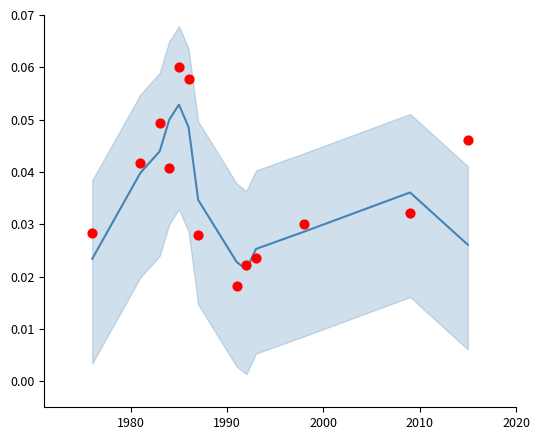

Which series has the widest spread of Y values?

publishingYear normalised